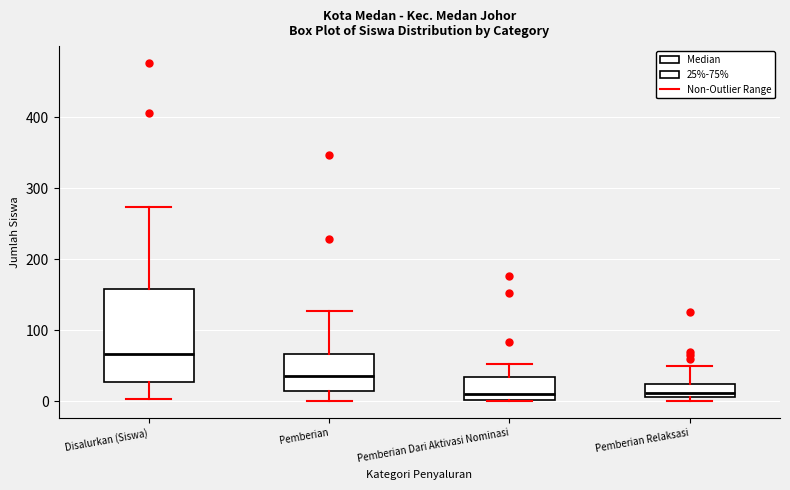

Where does the upper whisker of the box for Pemberian Relaksasi end on the y-axis? The values are not printed on the chart, so give them approximately, as read against the axis.

50